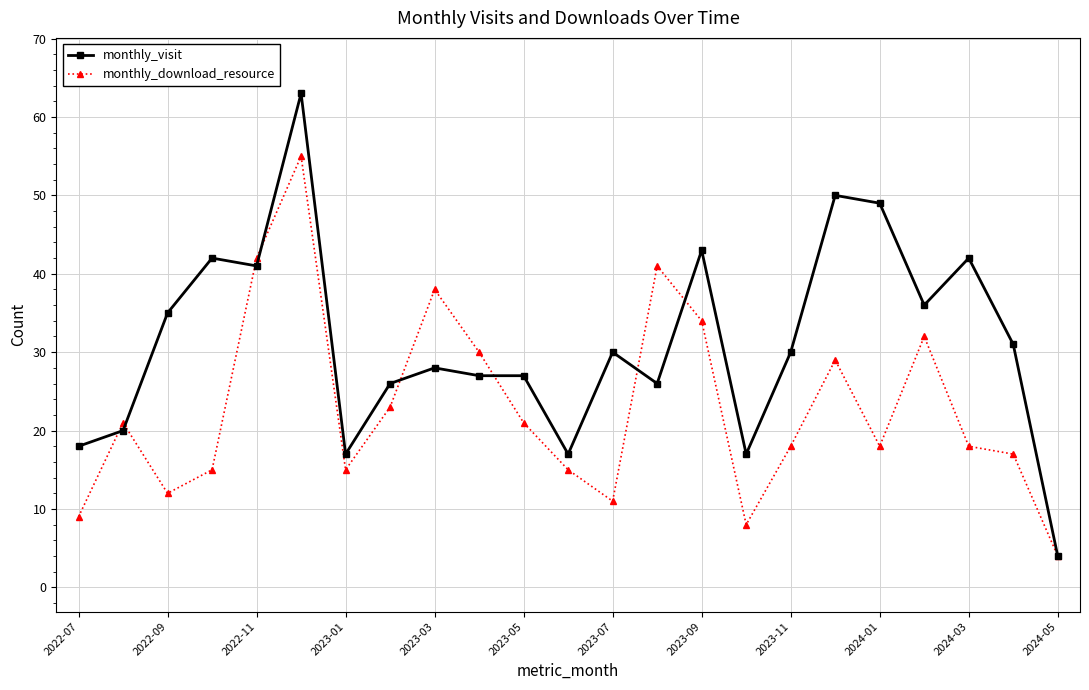

What is the average value of the monthly_visit series?

31